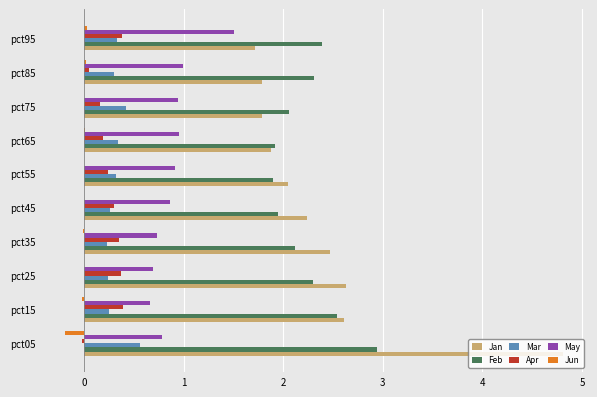

What is the sum of all May values?

9.0